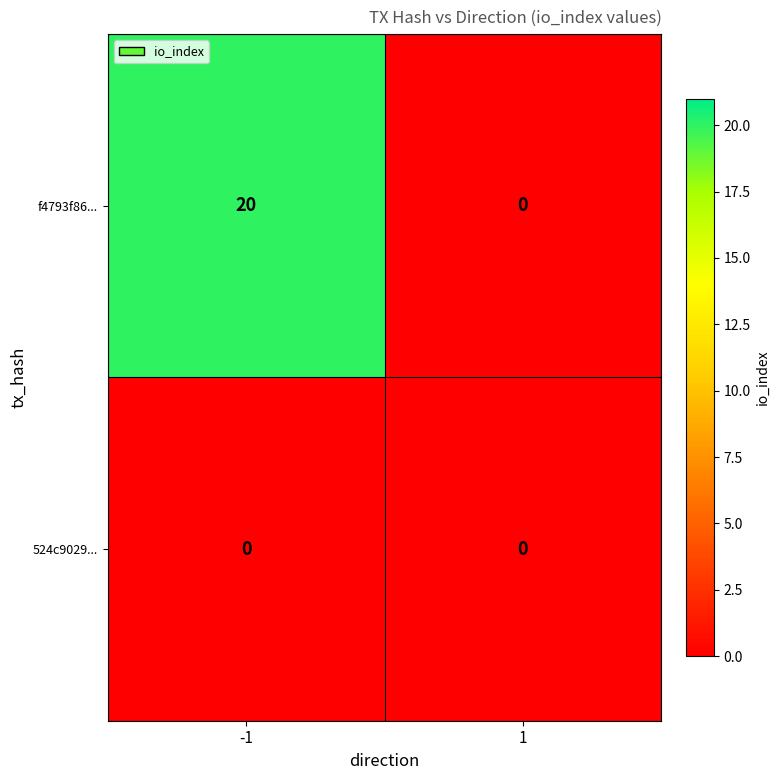

Which series has the largest total across all categories?

f4793f86...